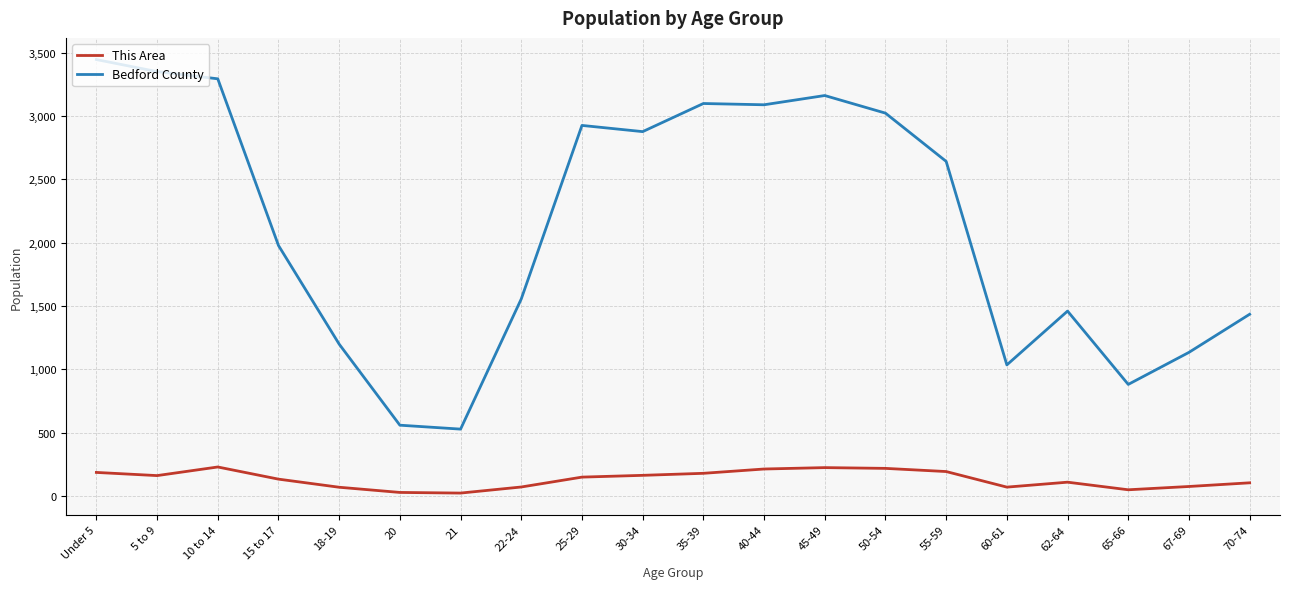

True or false: Bedford County has a value of 3294 at 10 to 14.

True